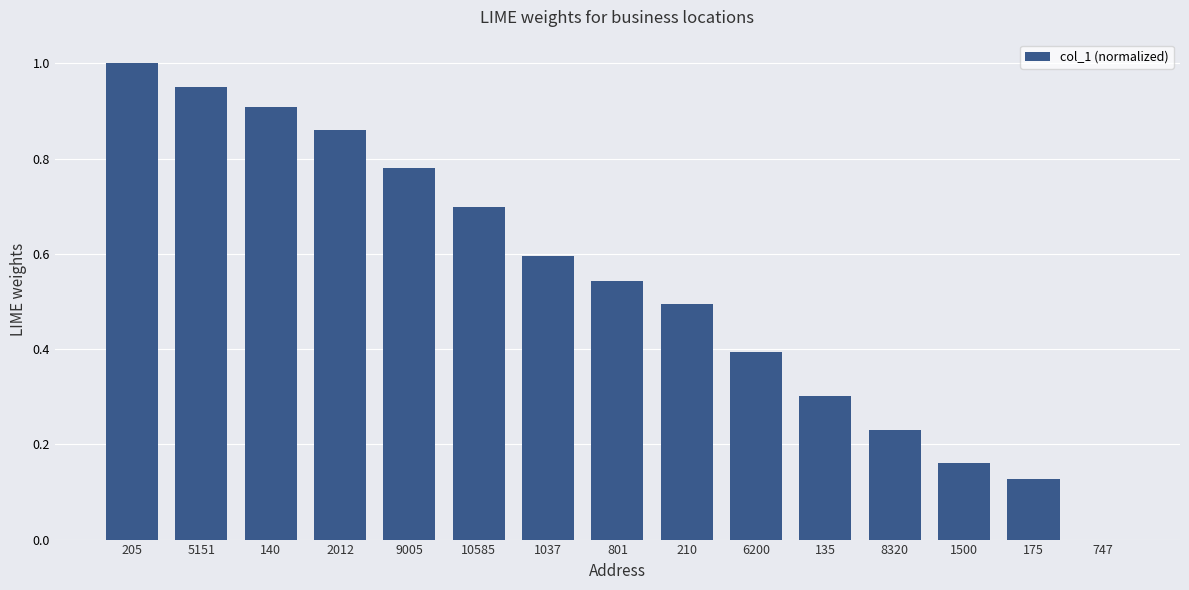

What is the sum of all values?

8.0